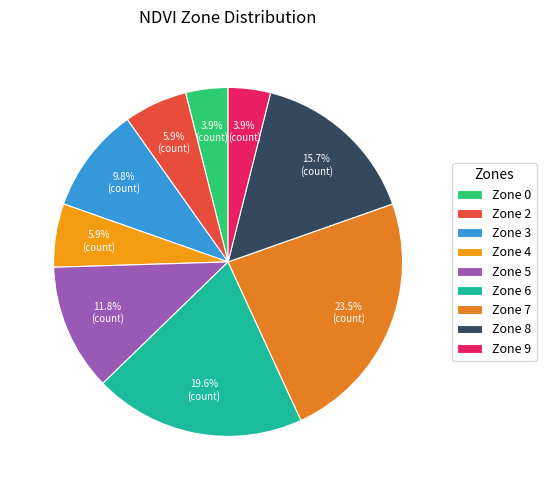

Count the number of slices in the pie.

9